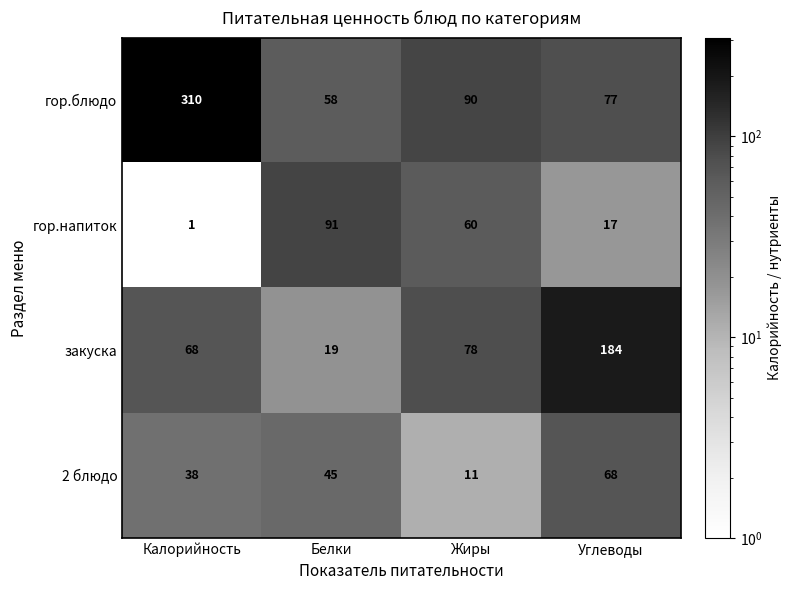

At Калорийность, list the series in order from largest to smallest.

гор.блюдо, закуска, 2 блюдо, гор.напиток